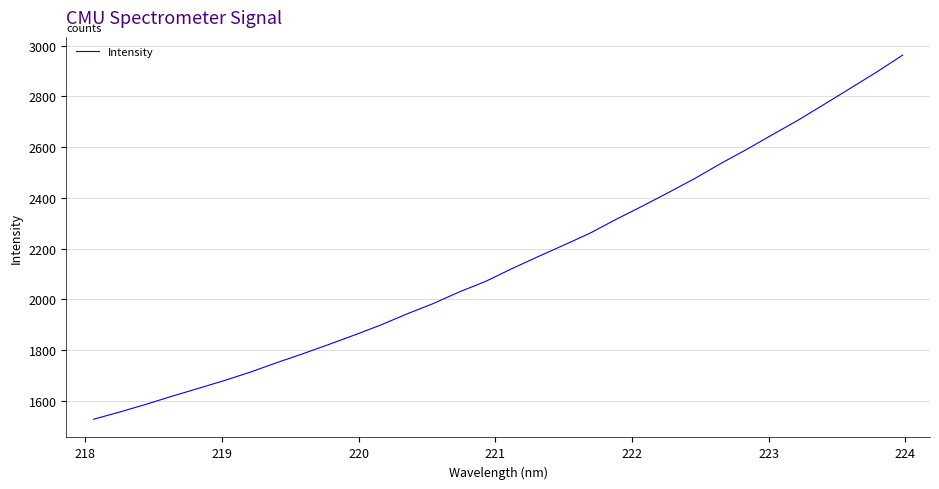

What is the greatest value displayed?

2963.1